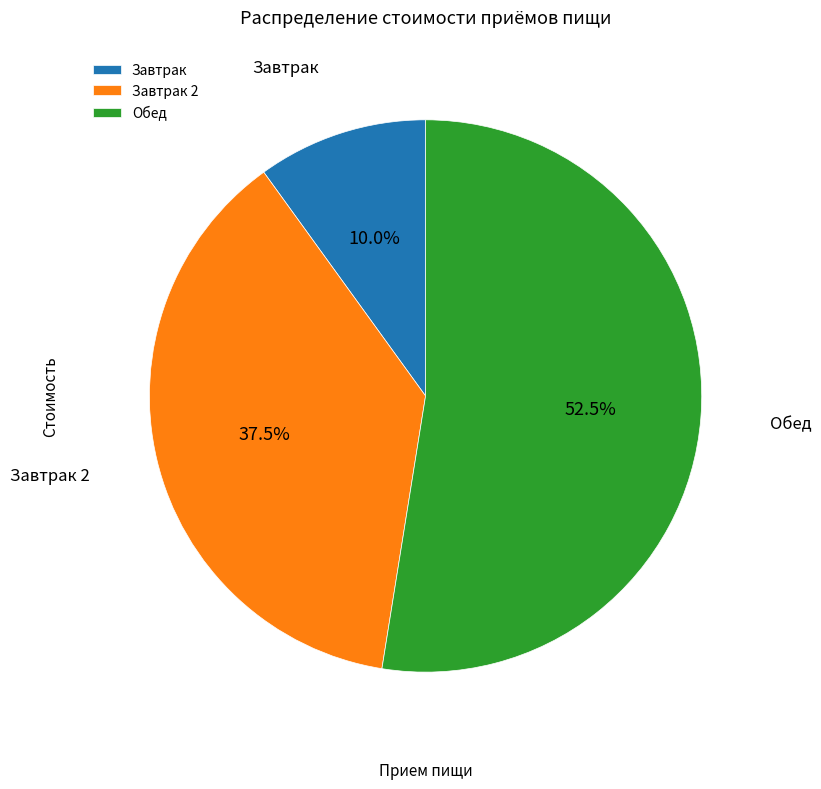

Approximately how many times larger is the value at Обед compared to Завтрак 2?

1.4